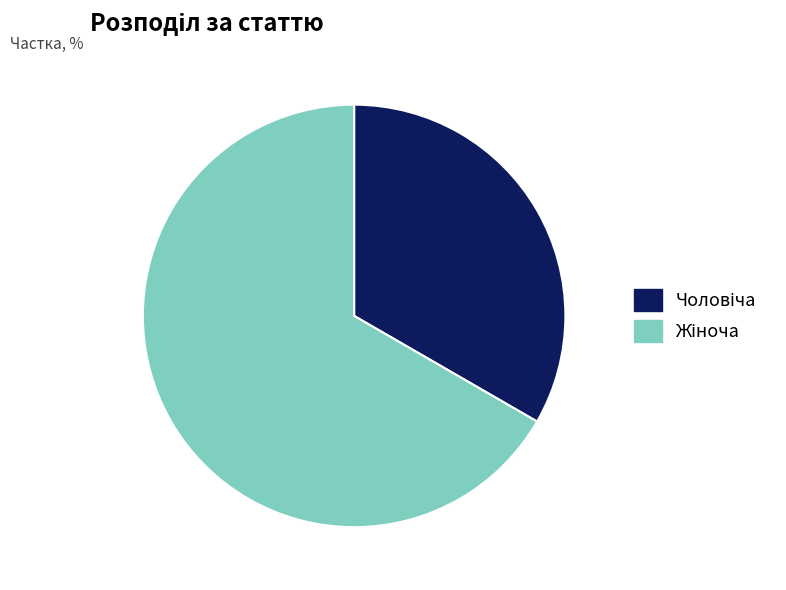

Is there a majority slice in this chart?

Yes